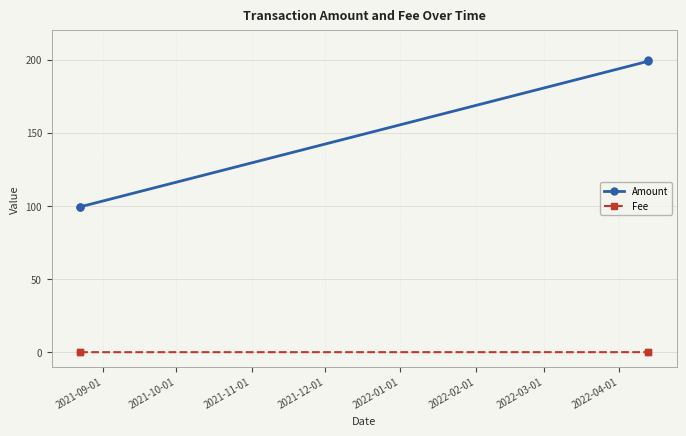

What is the difference between the maximum and minimum values in the Amount series?

100.6